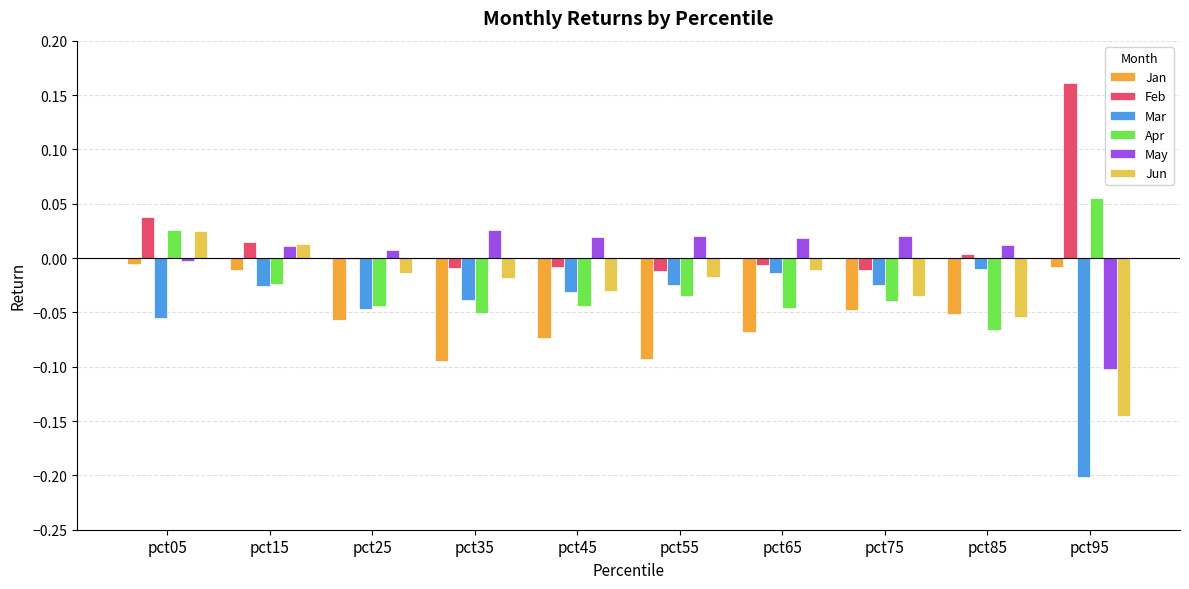

The Jan series shows -0.1 at pct65. True or false?

True